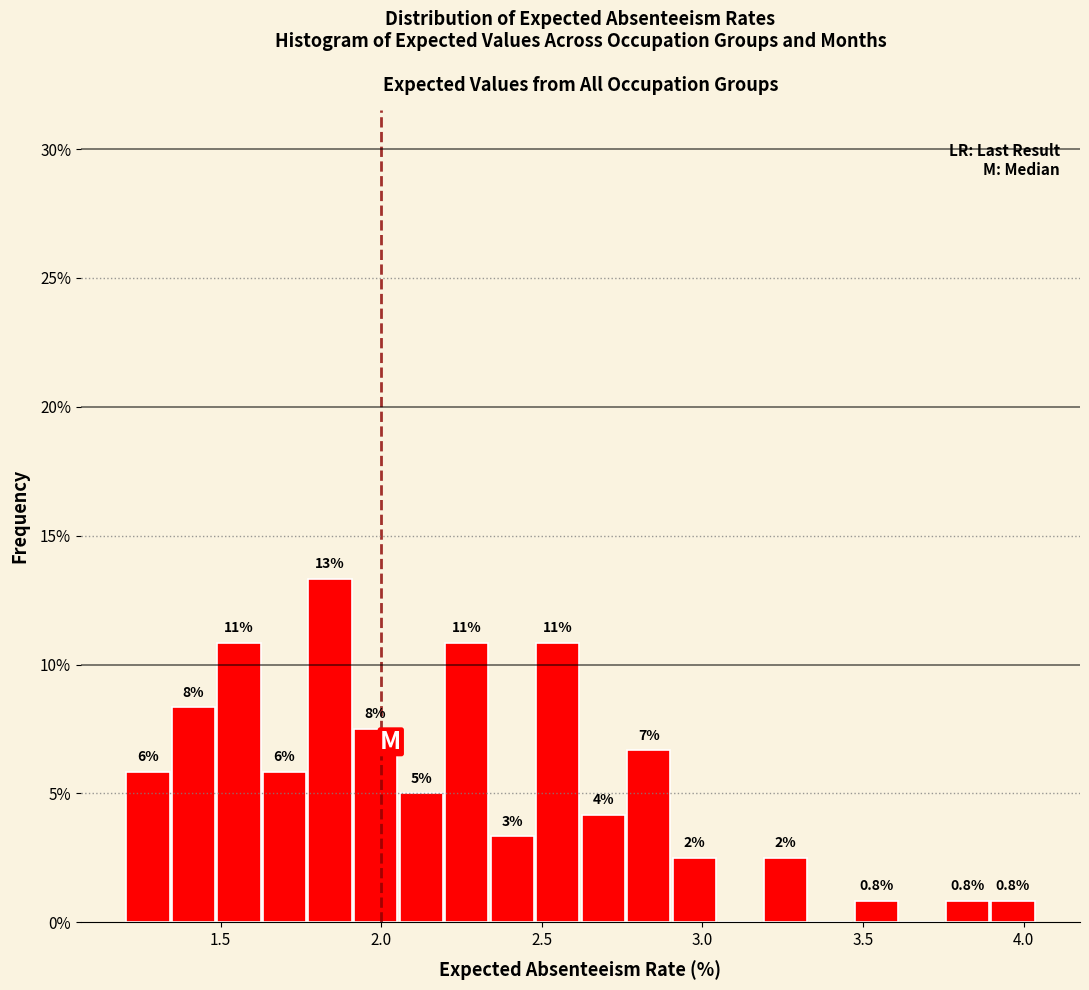

Read against the x-axis, roughly where is the centre of the tallest bar?

1.85